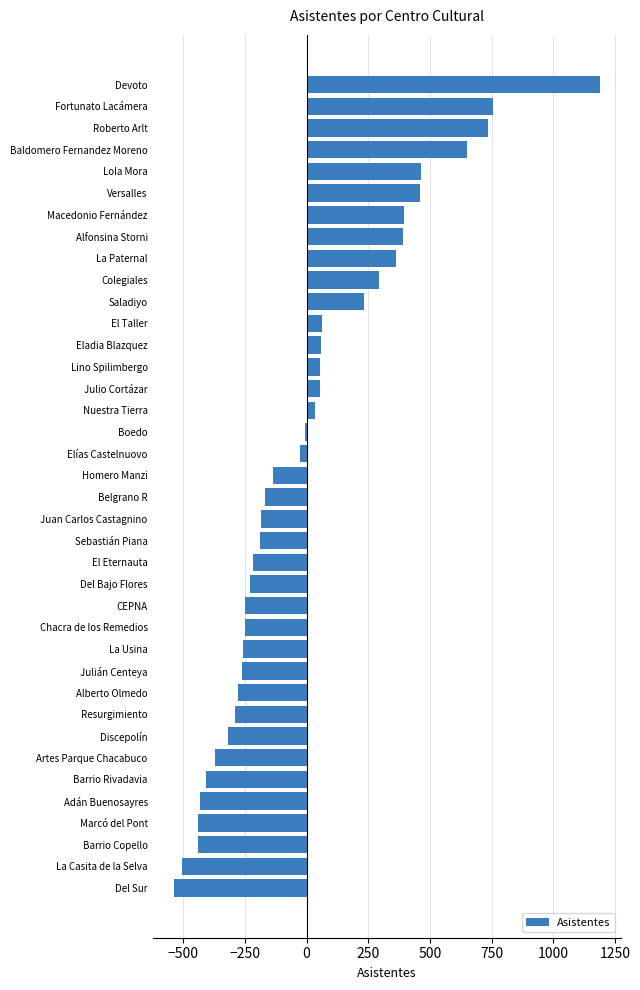

What is the change in value from Homero Manzi to Lino Spilimbergo?

+193.5